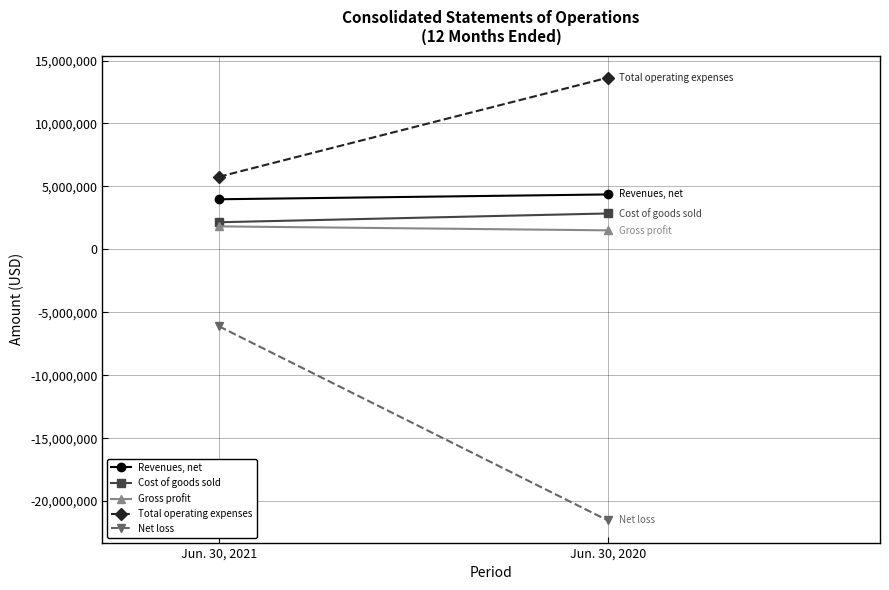

What is the maximum value shown in the chart?

13636221